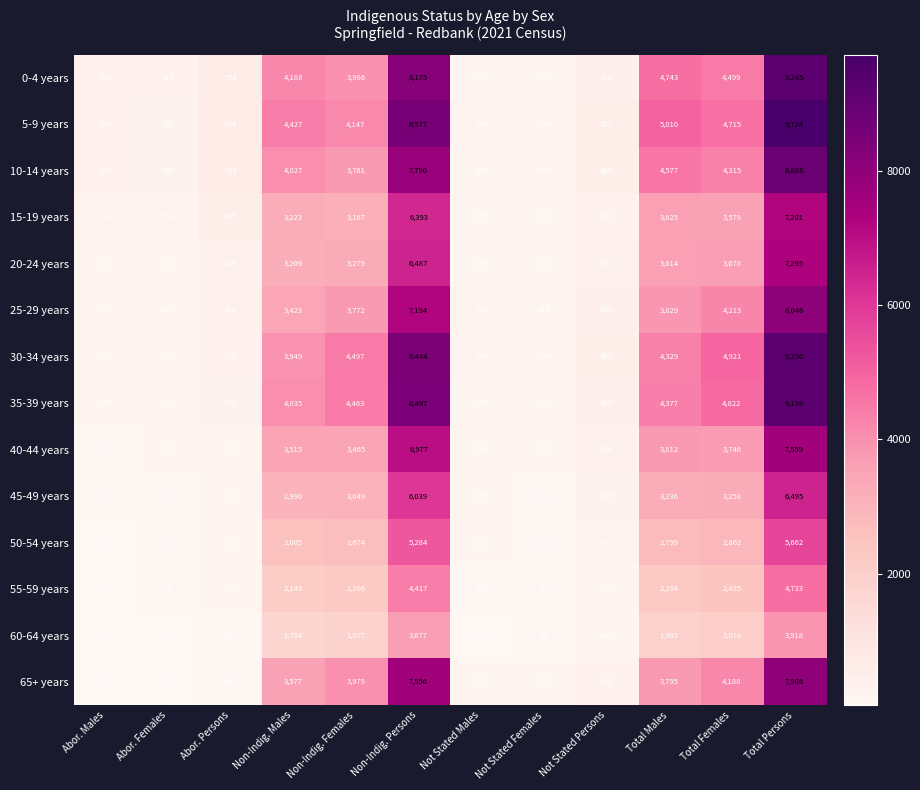

At which label does 50-54 years reach its minimum?

Abor. Males